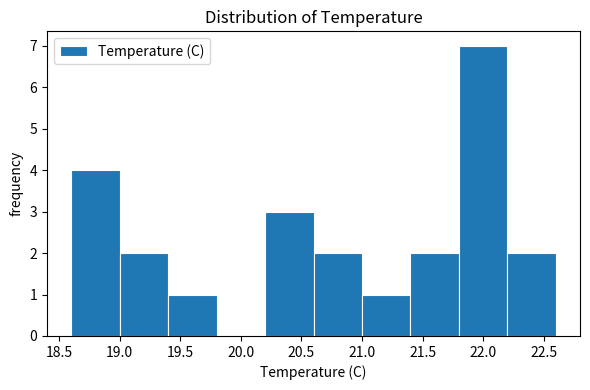

Over which range of the x-axis is the bar tallest?

21.8 to 22.2